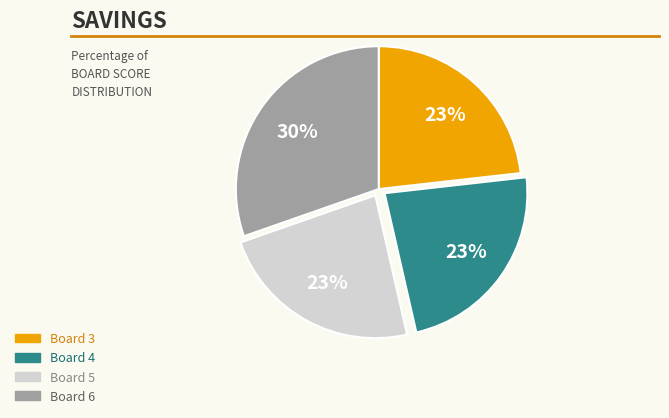

Is there any slice that represents more than half of the pie?

No